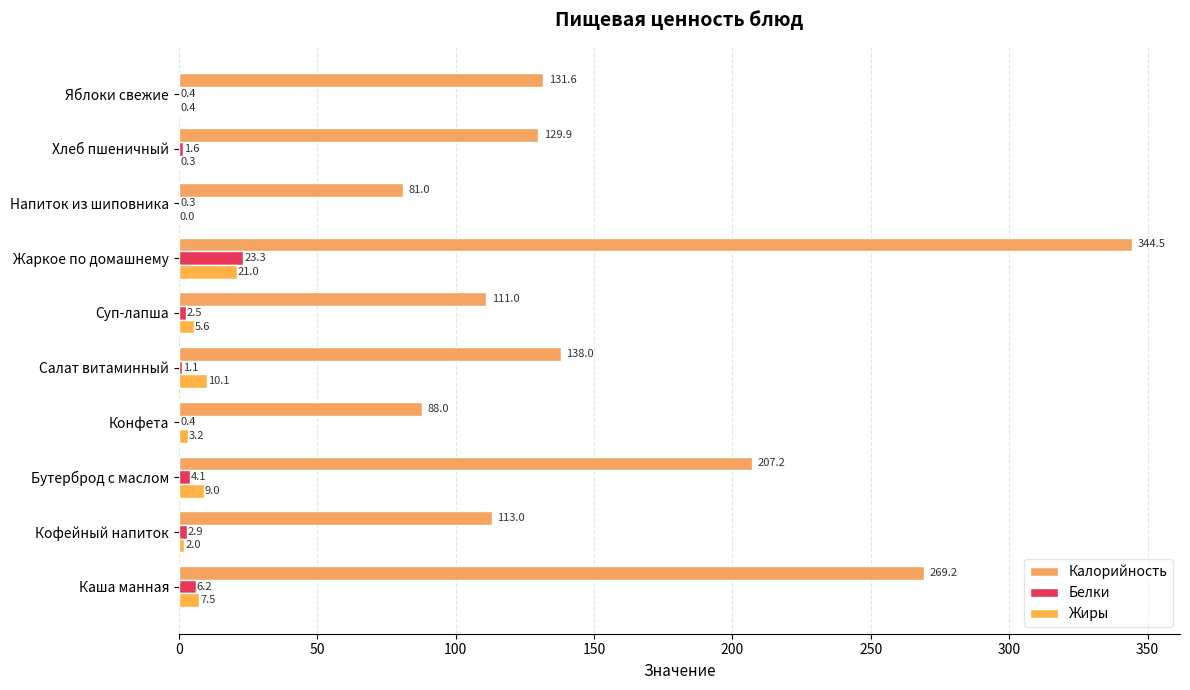

How many positive values does the Жиры series have?

9